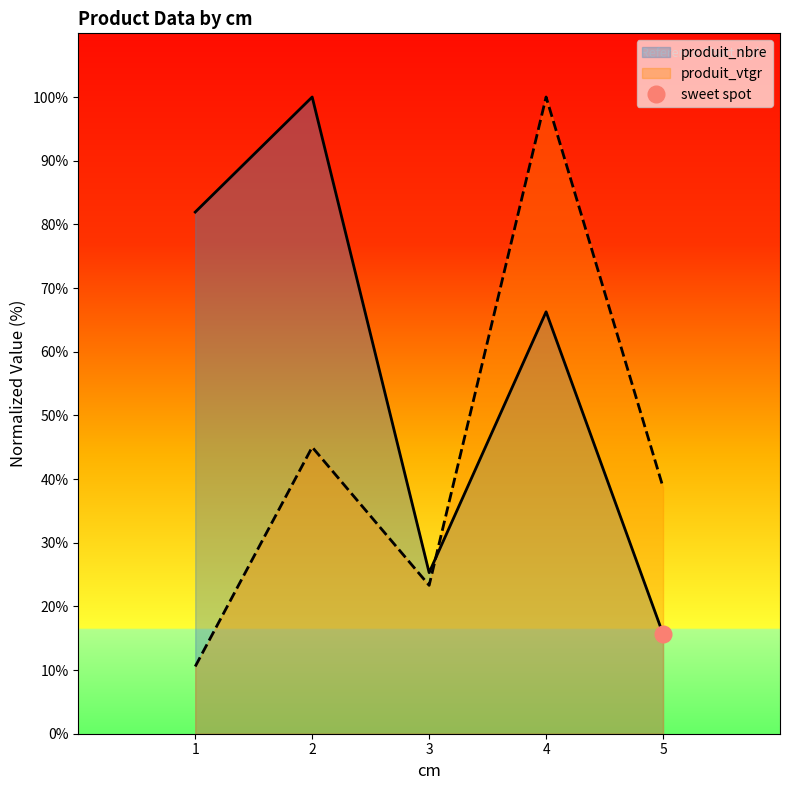

At how many categories does at least one series exceed 45?

3